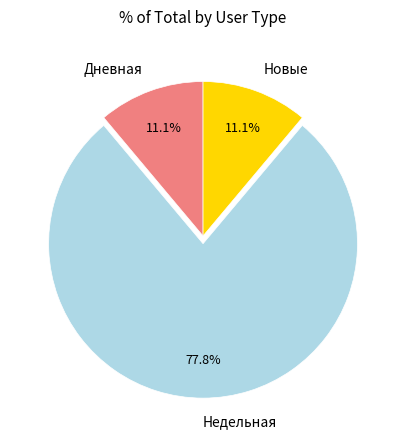

Does Недельная account for over 50% of the chart?

Yes